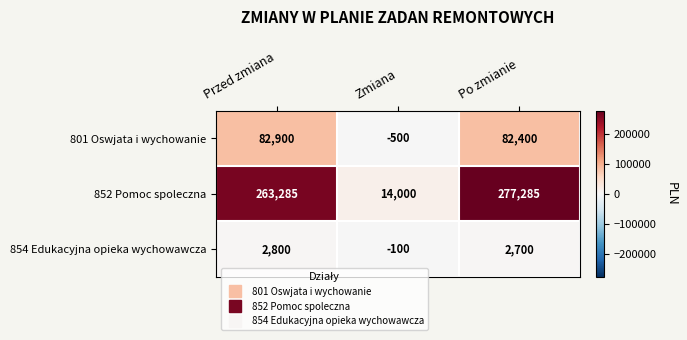

What is the difference between the maximum and second lowest values in the 801 Oswjata i wychowanie series?

500